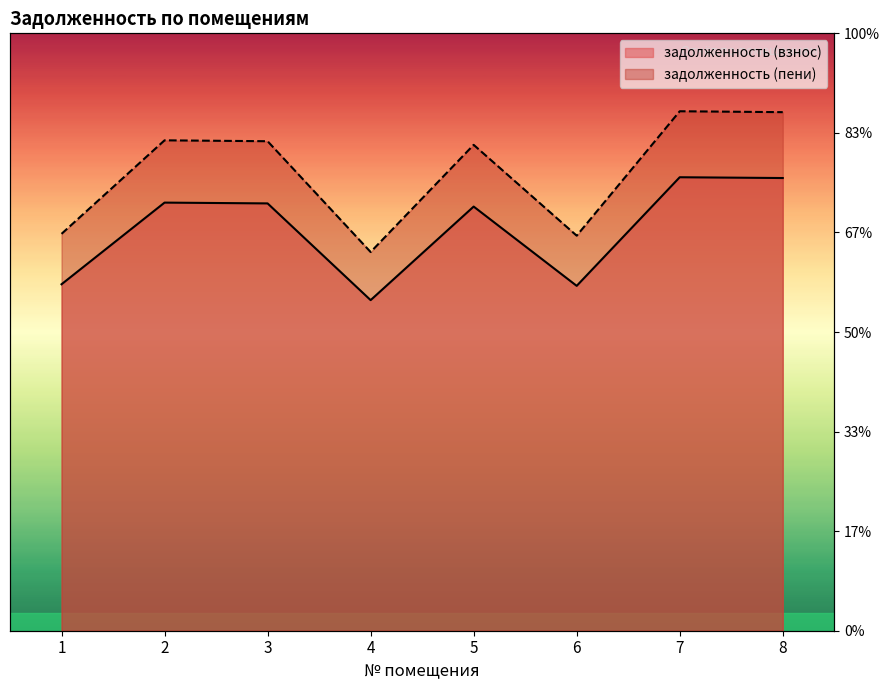

How many data points in задолженность (взнос) are above 7223?

4